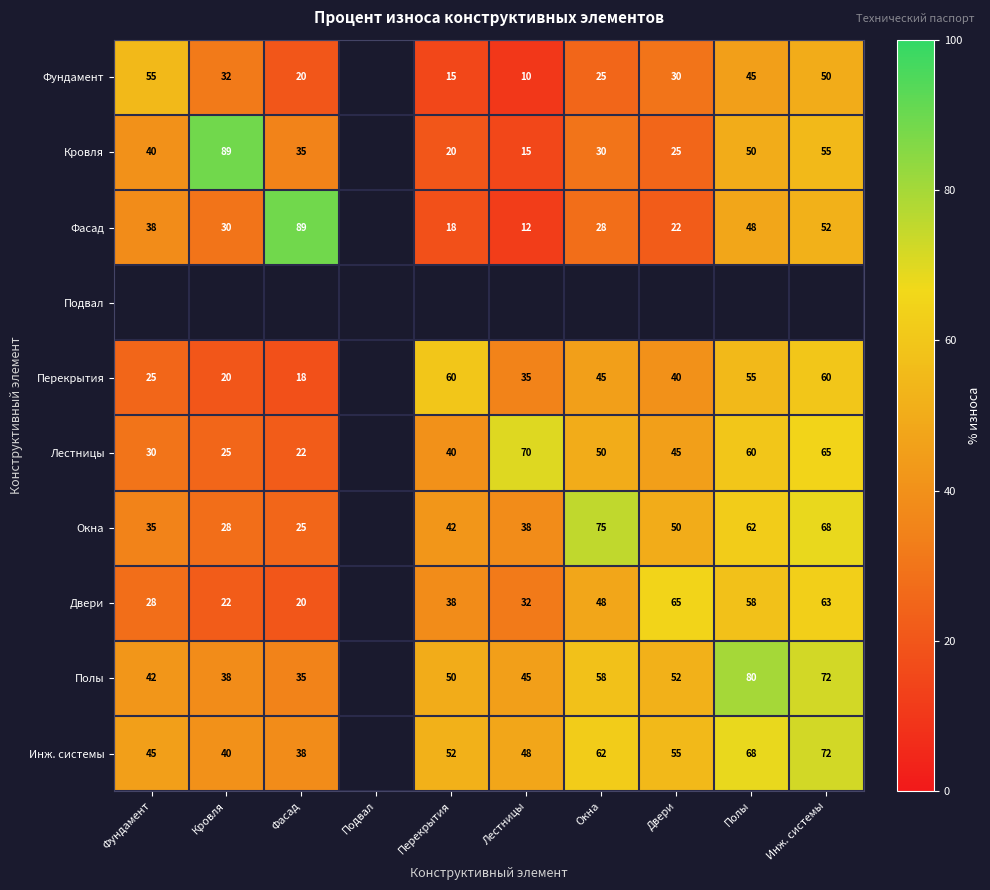

Which has a higher value, Подвал or Инж. системы?

Инж. системы